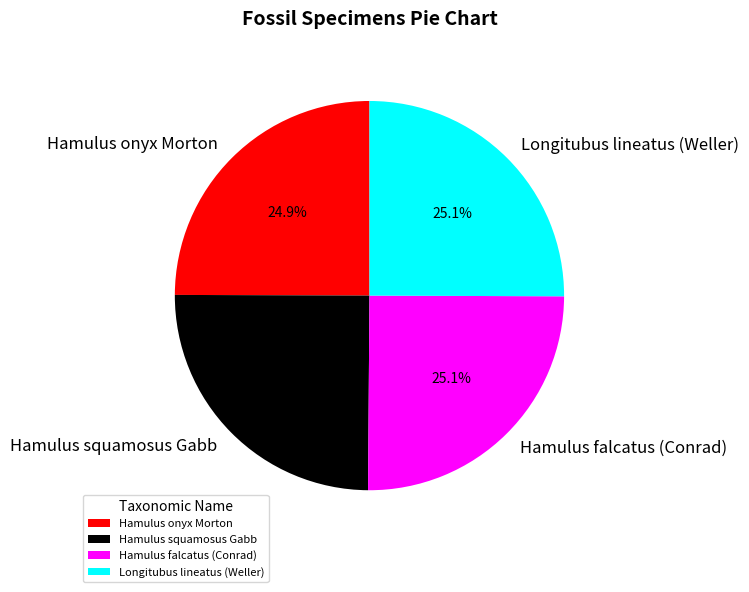

How many slices are in this pie chart?

4